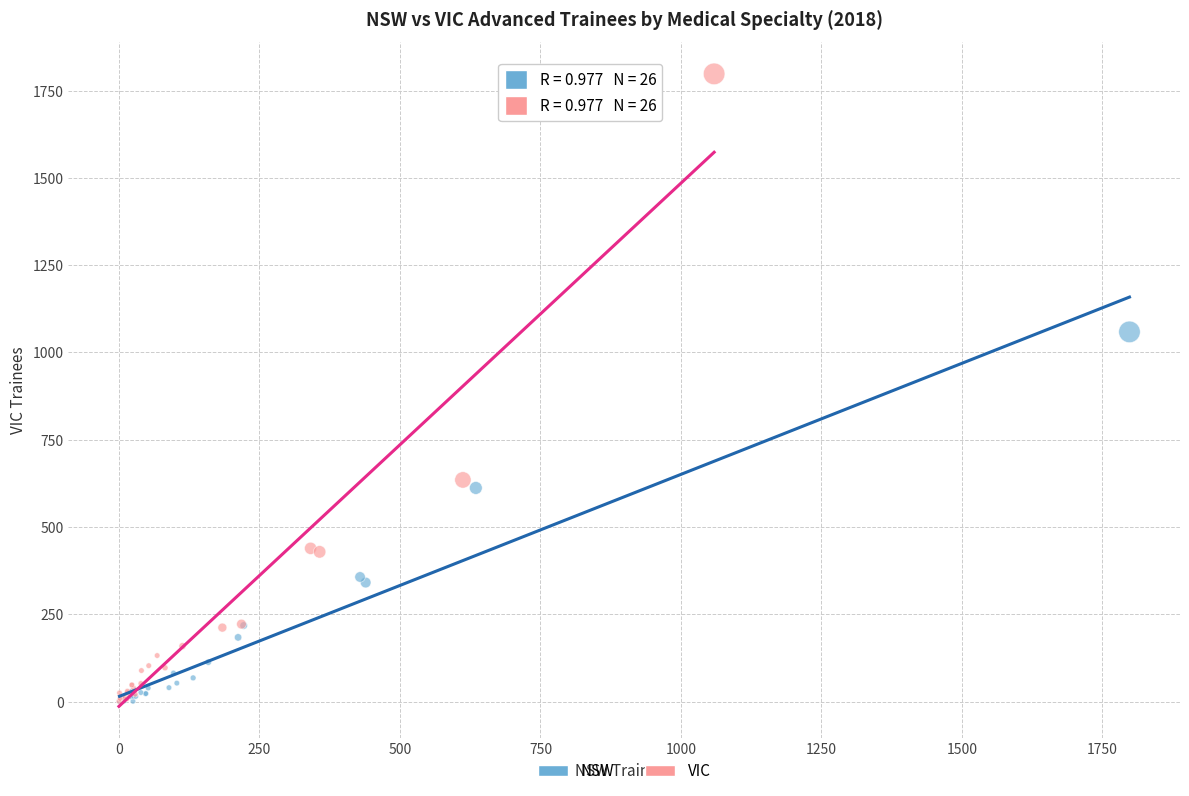

Which series contains the highest Y value?

VIC